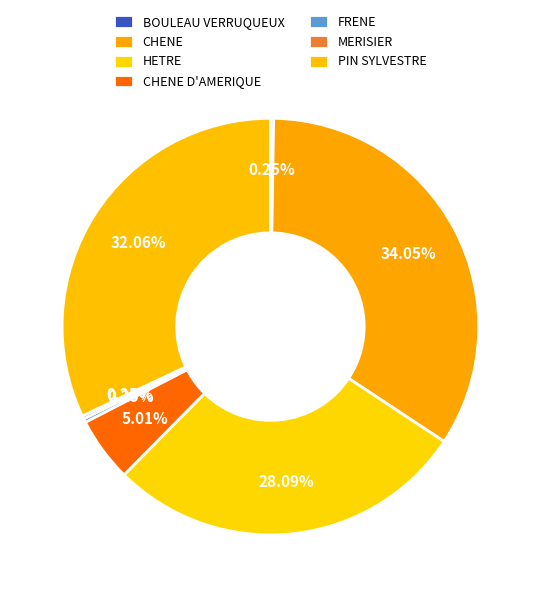

Is it true that FRENE is 1% of the pie?

False